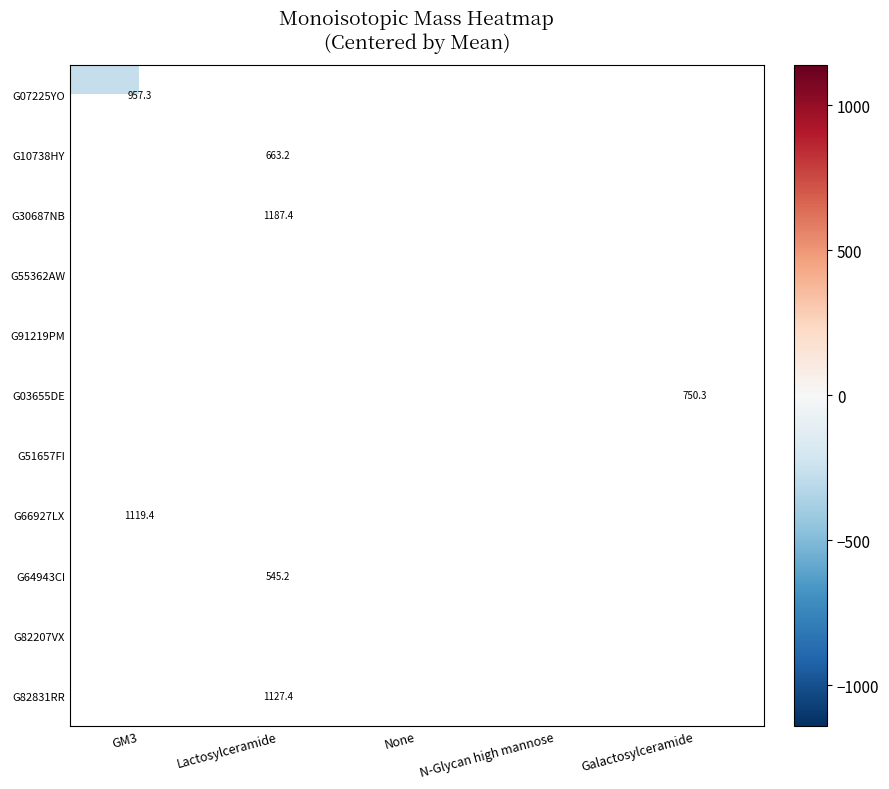

Count the number of categories in the chart.

5